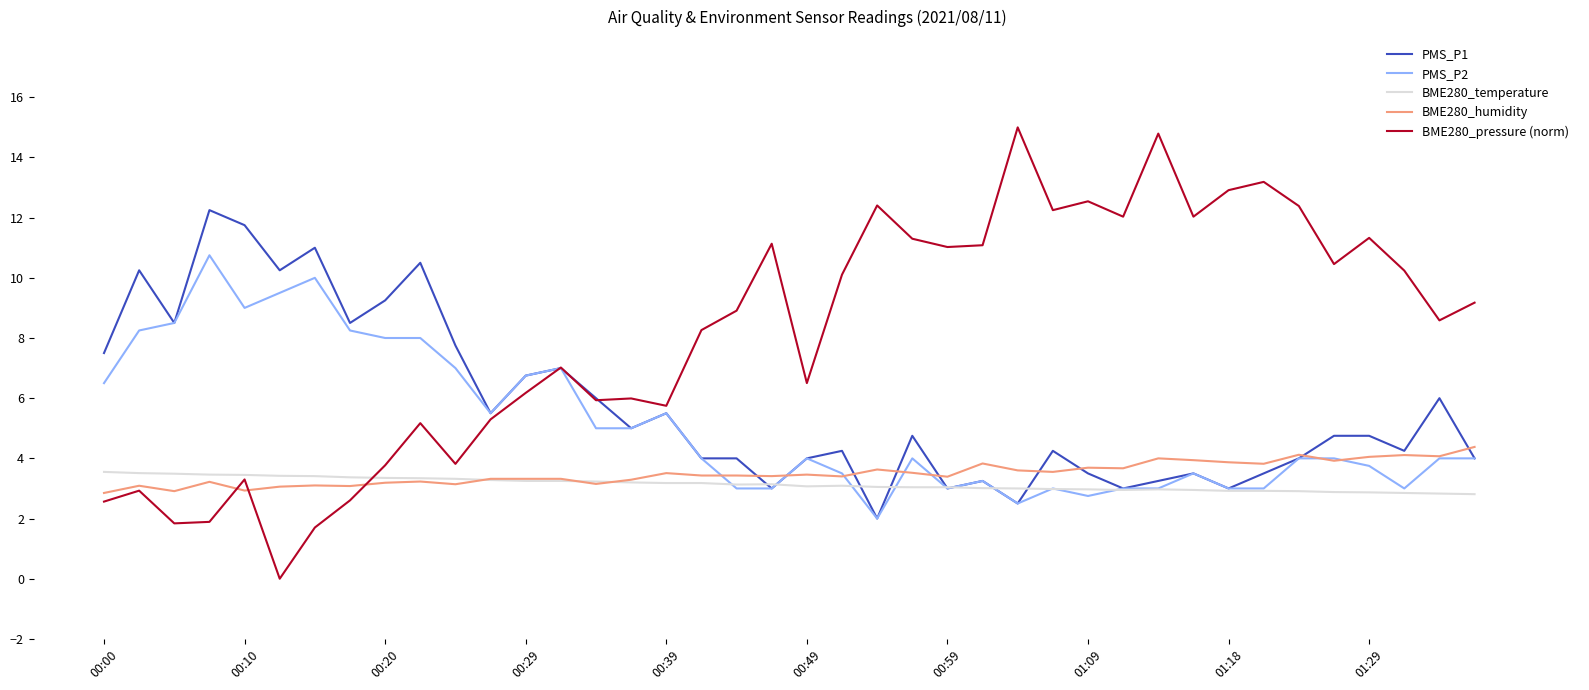

What is the greatest value displayed?

15.0